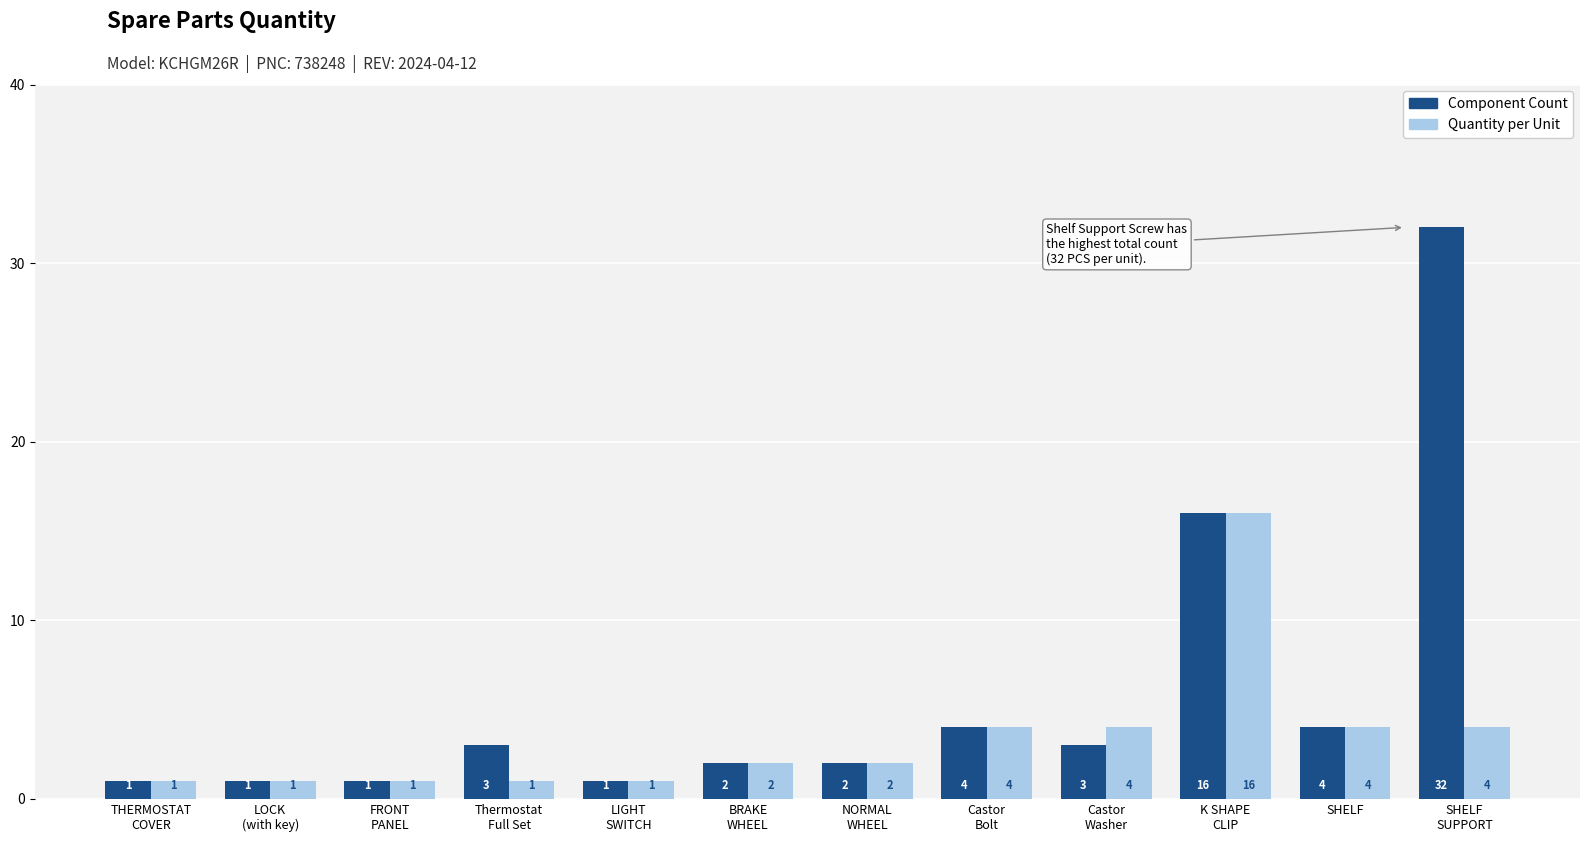

Between NORMAL
WHEEL and Castor
Washer, which series saw the biggest shift?

Quantity per Unit